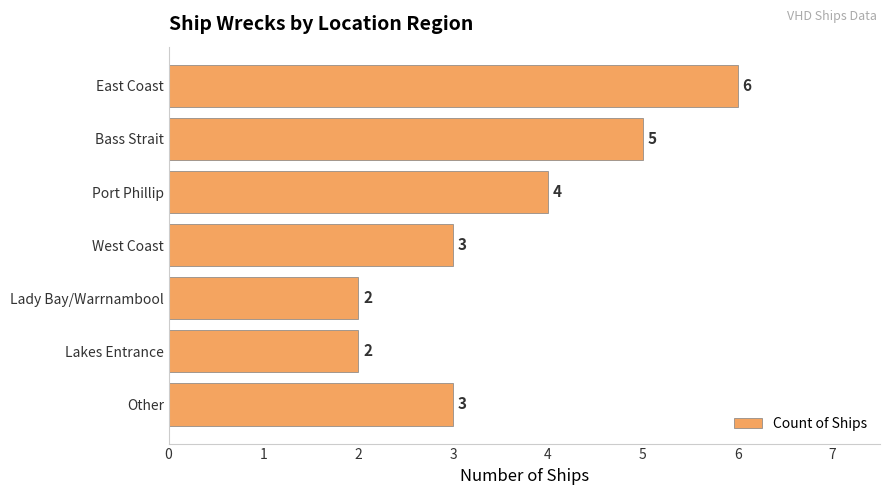

What is the greatest value displayed?

6